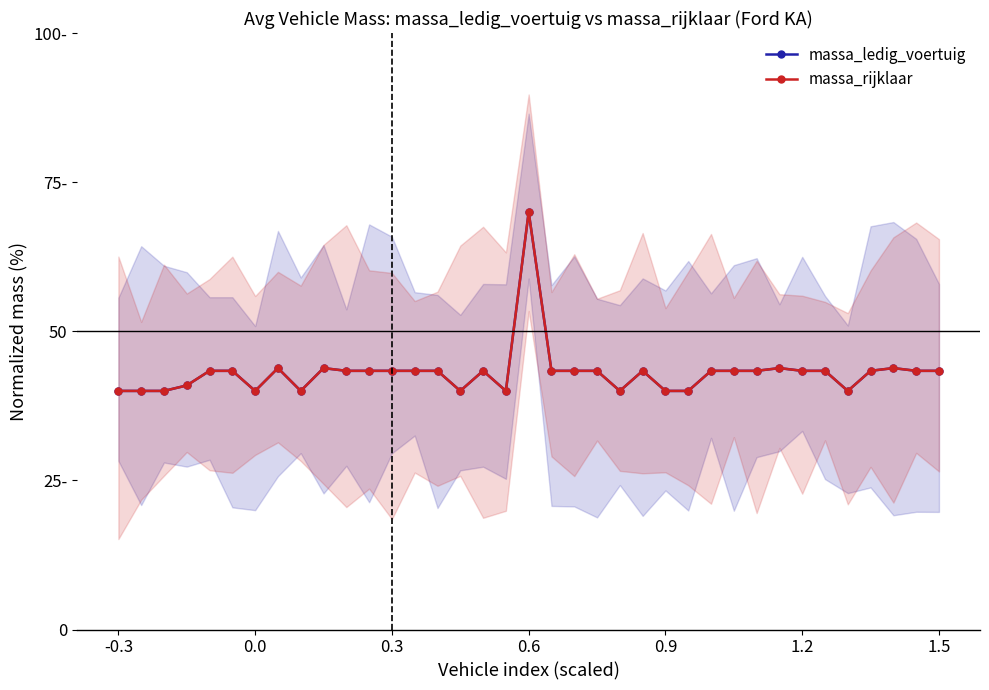

At how many categories does at least one series exceed 56?

1